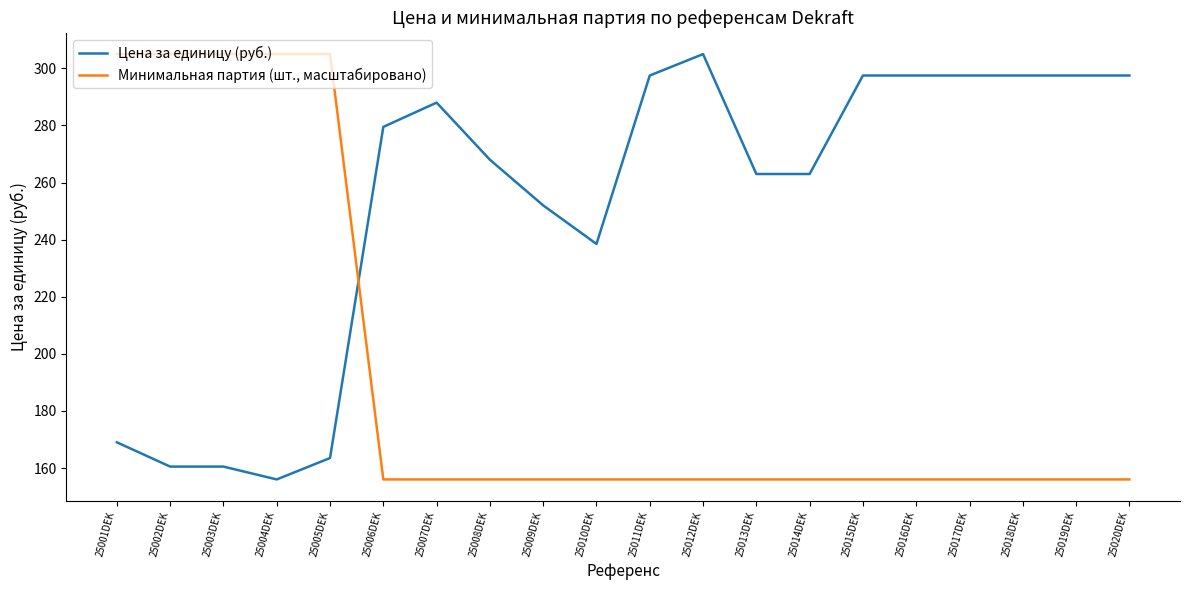

Reading right to left, list all the values displayed in this chart.

Цена за единицу (руб.): 297.5	297.5	297.5	297.5	297.5	297.5	263.0	263.0	305.0	297.5	238.5	252.0	268.0	288.0	279.5	163.5	156.0	160.5	160.5	169.0
Минимальная партия (шт., масштабировано): 156.0	156.0	156.0	156.0	156.0	156.0	156.0	156.0	156.0	156.0	156.0	156.0	156.0	156.0	156.0	305.0	305.0	305.0	305.0	305.0